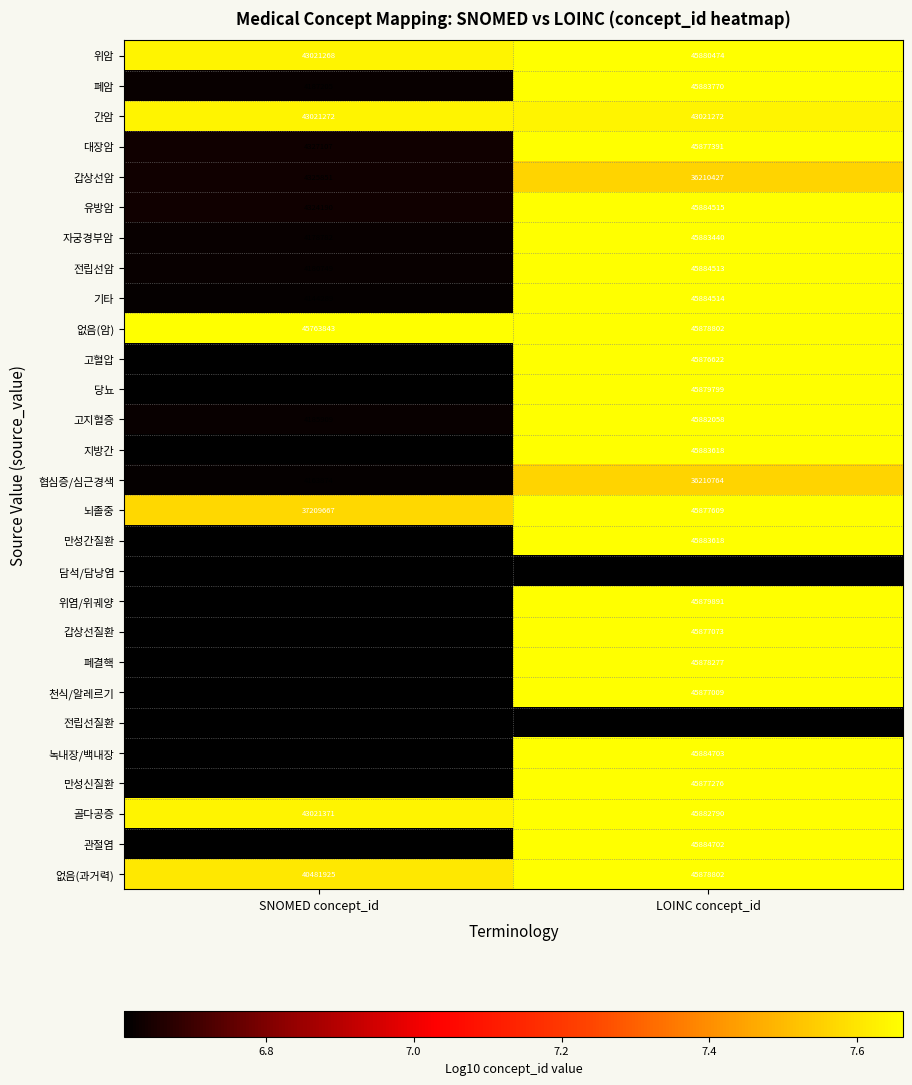

At which category does the chart reach its peak across all series?

LOINC concept_id